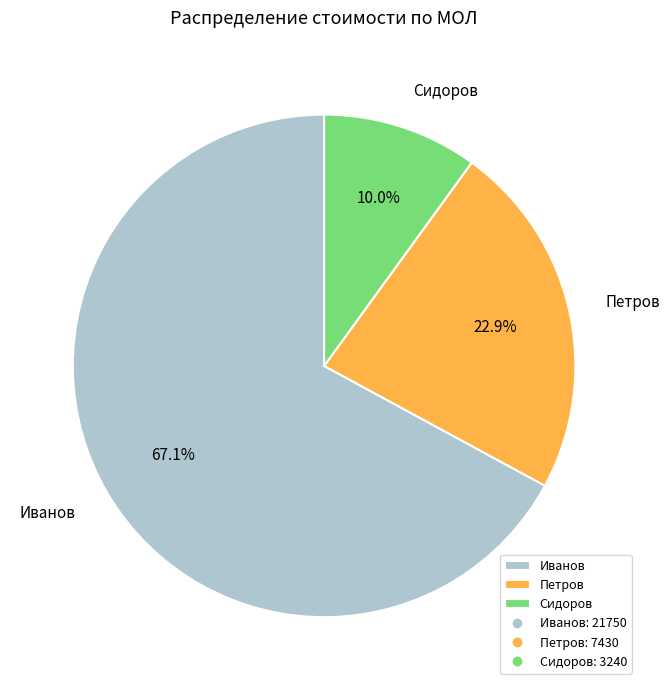

True or false: Сидоров accounts for 1% of the total.

False